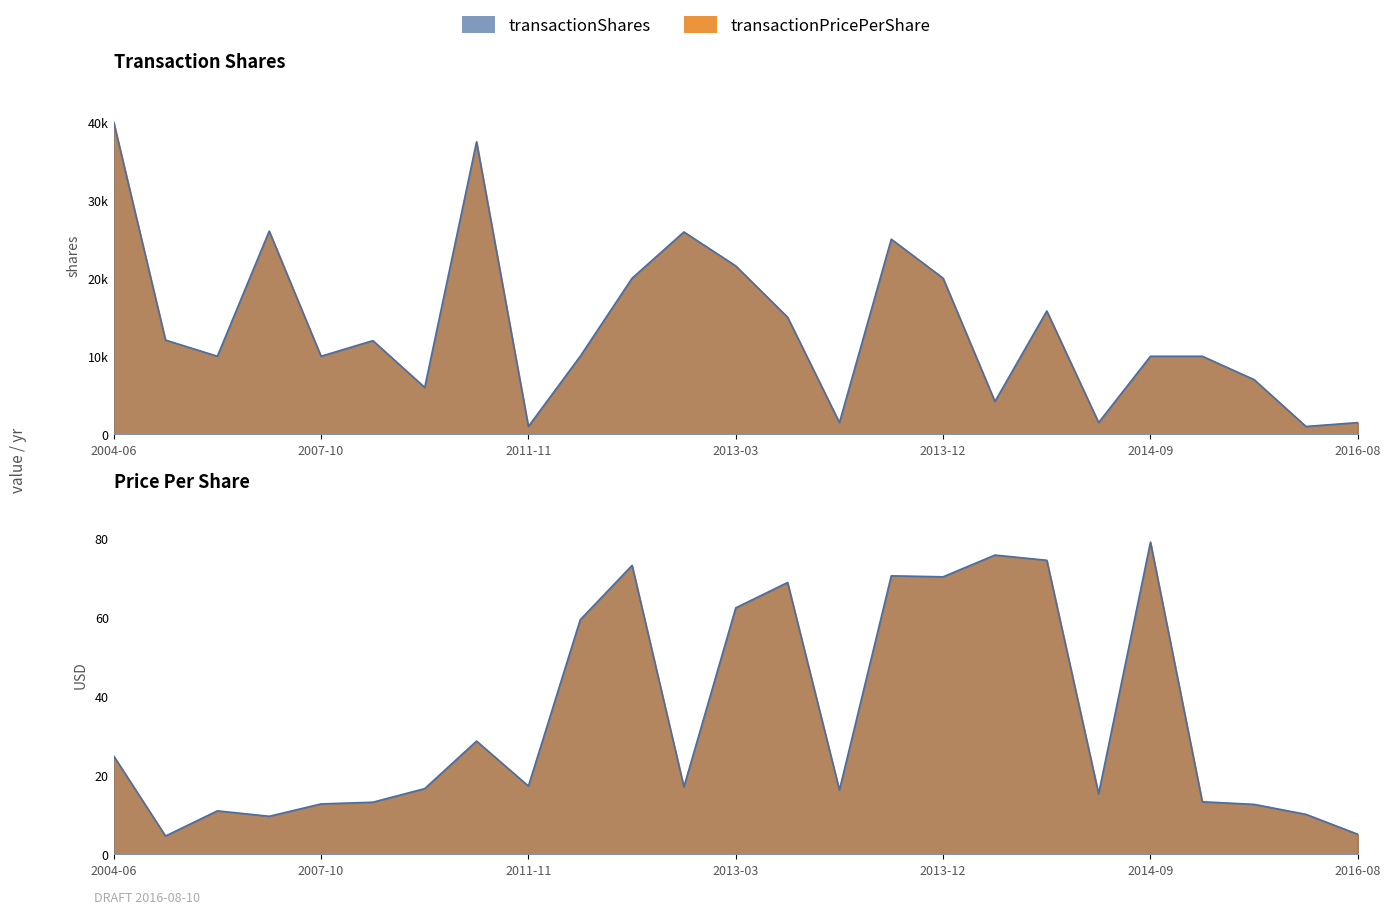

Between 2013-06-12 and 2014-09-08, which series saw the biggest shift?

transactionShares